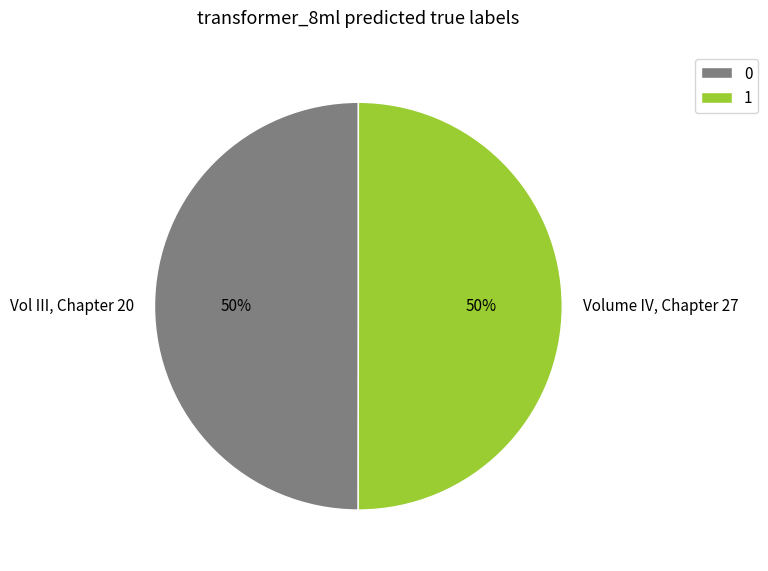

To the nearest percent, what is the combined percentage of Volume IV, Chapter 27 and Vol III, Chapter 20?

100%